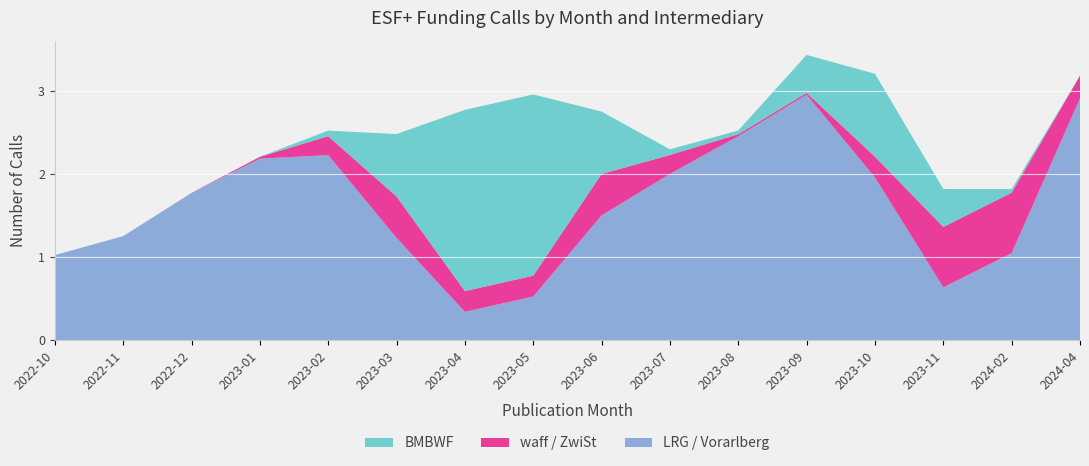

The LRG / Vorarlberg series shows 2.7 at 2023-07. True or false?

False